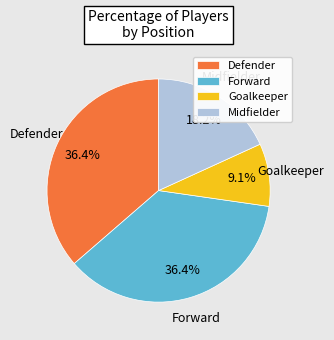

What percentage is NOT represented by Goalkeeper?

90.9%